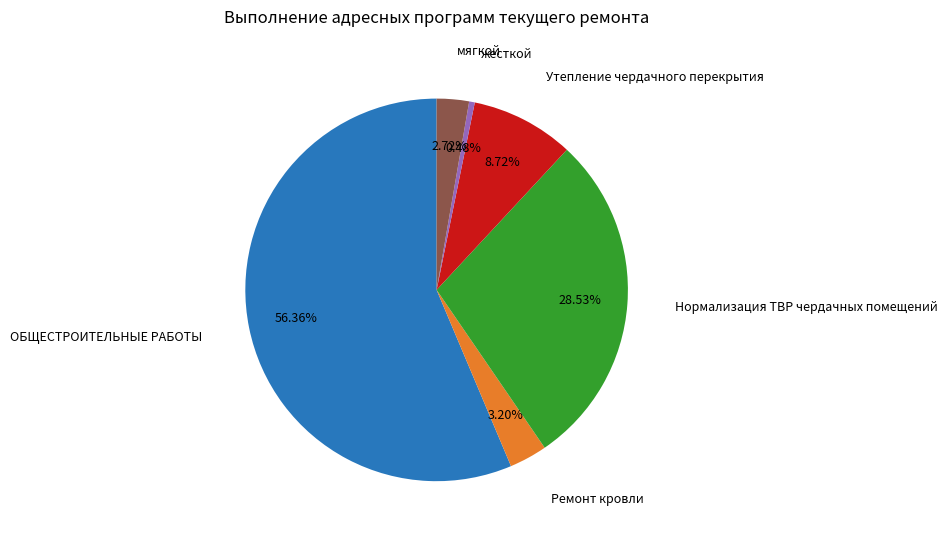

Is there a majority slice in this chart?

Yes